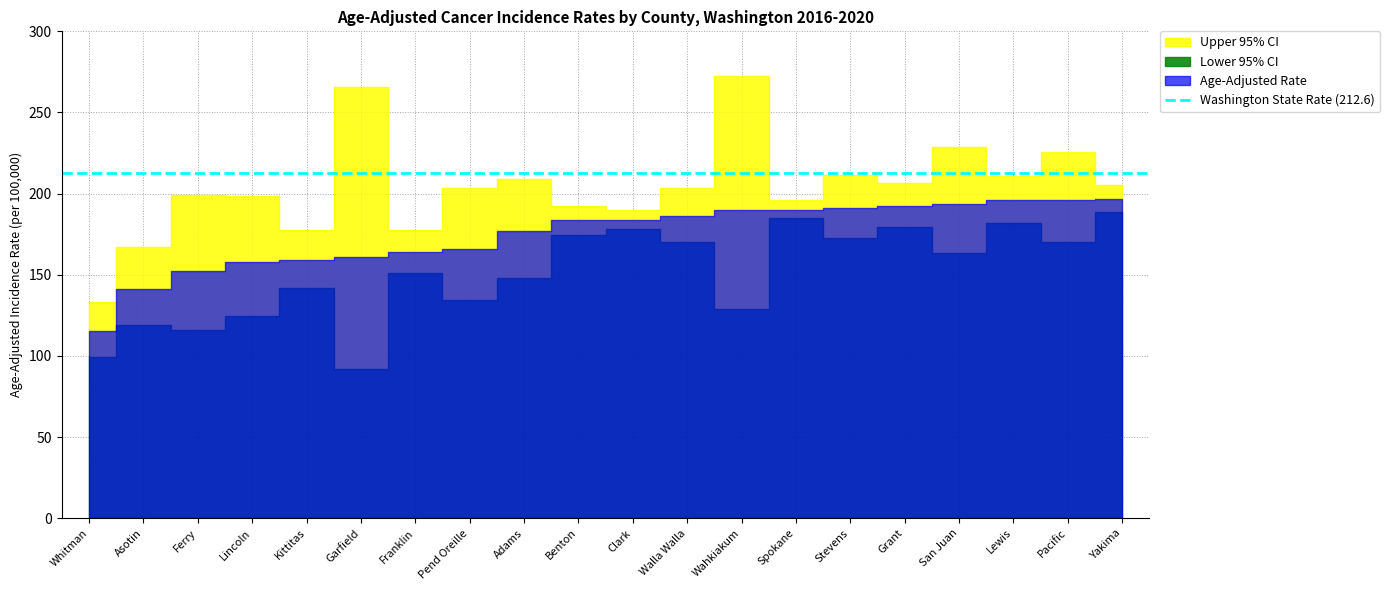

Is it true that Age-Adjusted Rate equals 87.1 at Pacific?

False